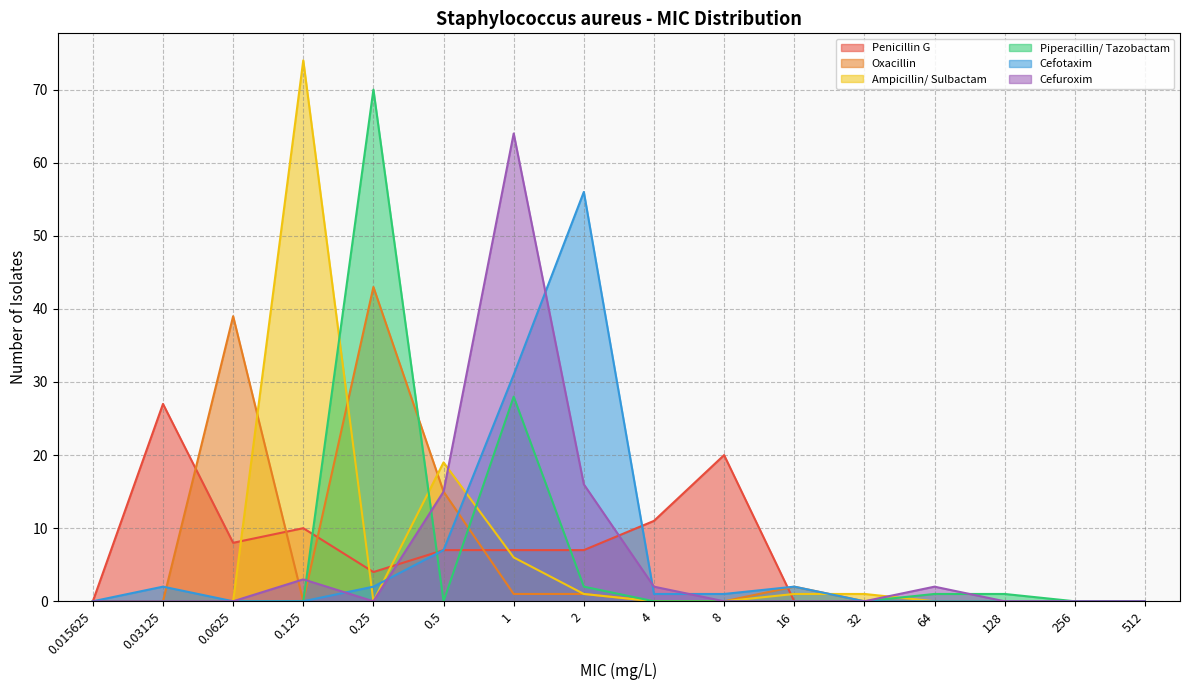

How many interior local valleys does the Oxacillin series have?

1